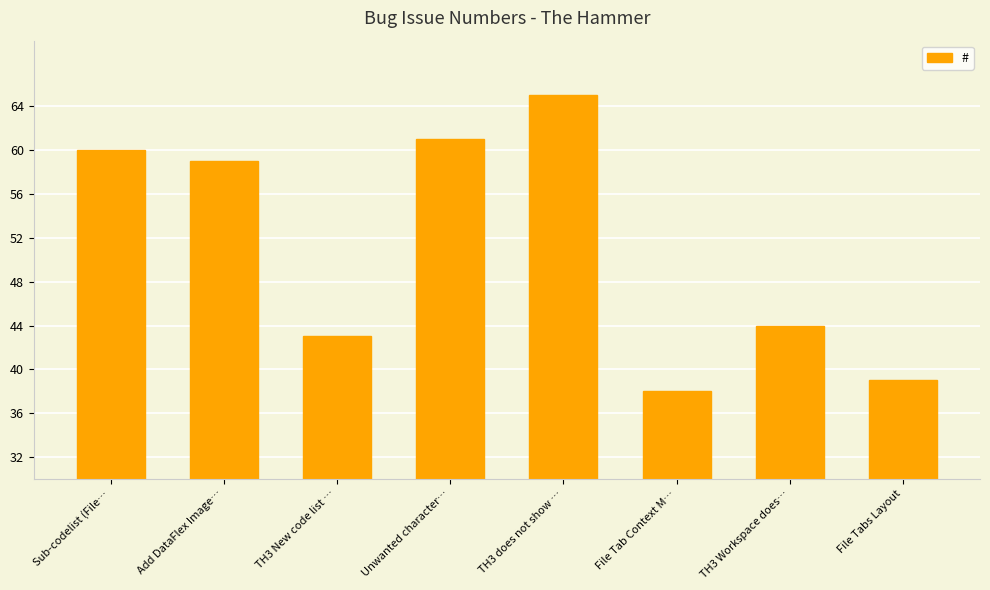

What is the value of the 7th bar from the left?

44